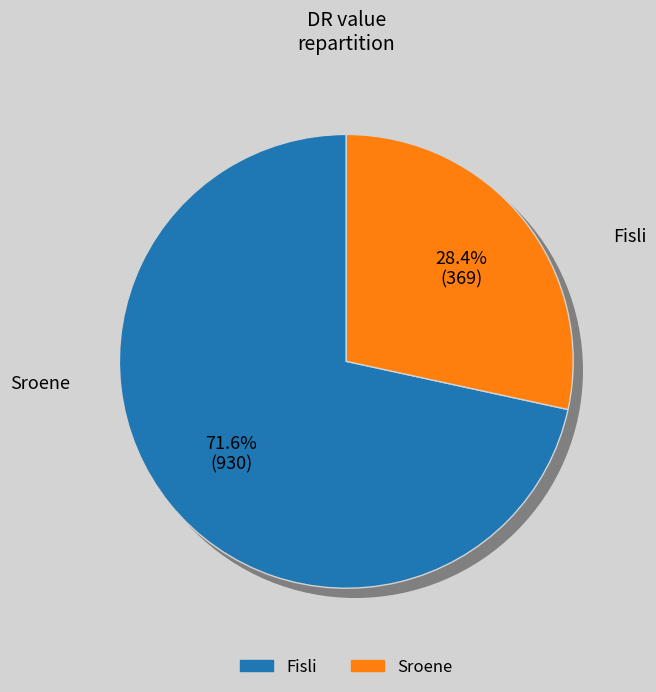

Is the sum of Fisli and Sroene greater than half?

Yes